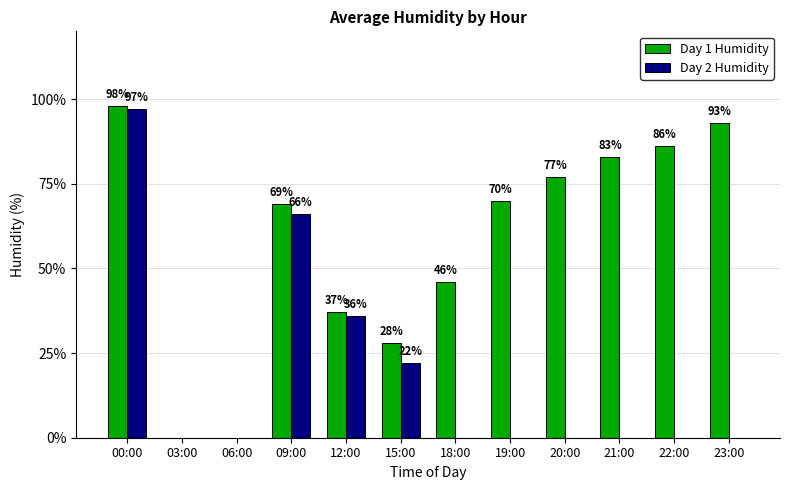

Which series has the largest total across all categories?

Day 1 Humidity